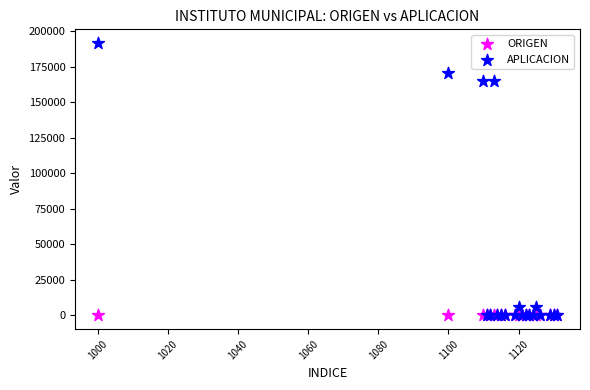

What are all the series names shown in the legend?

ORIGEN, APLICACION